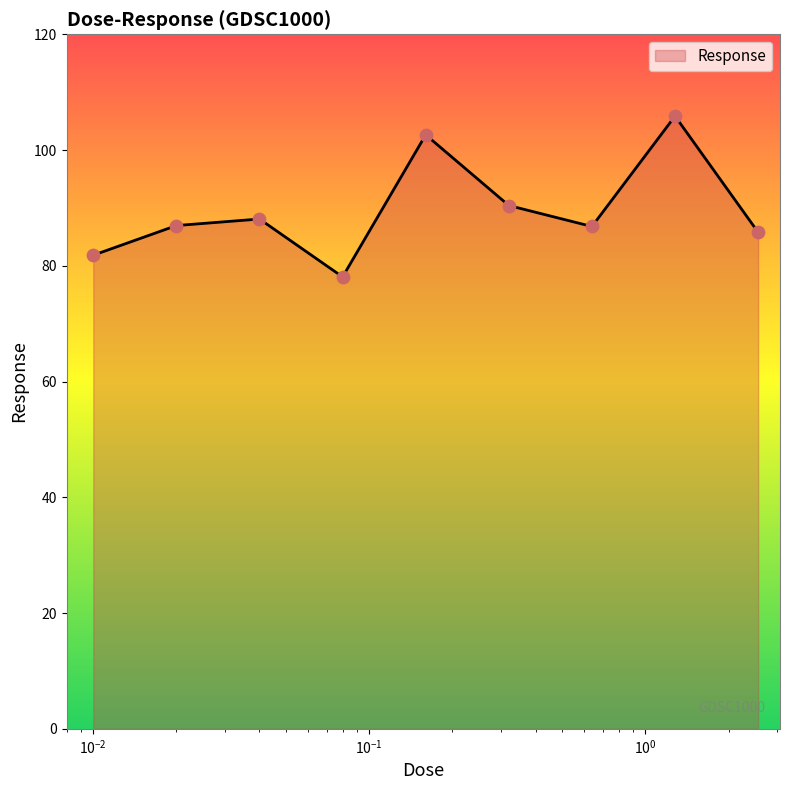

What is the smallest value displayed?

78.1